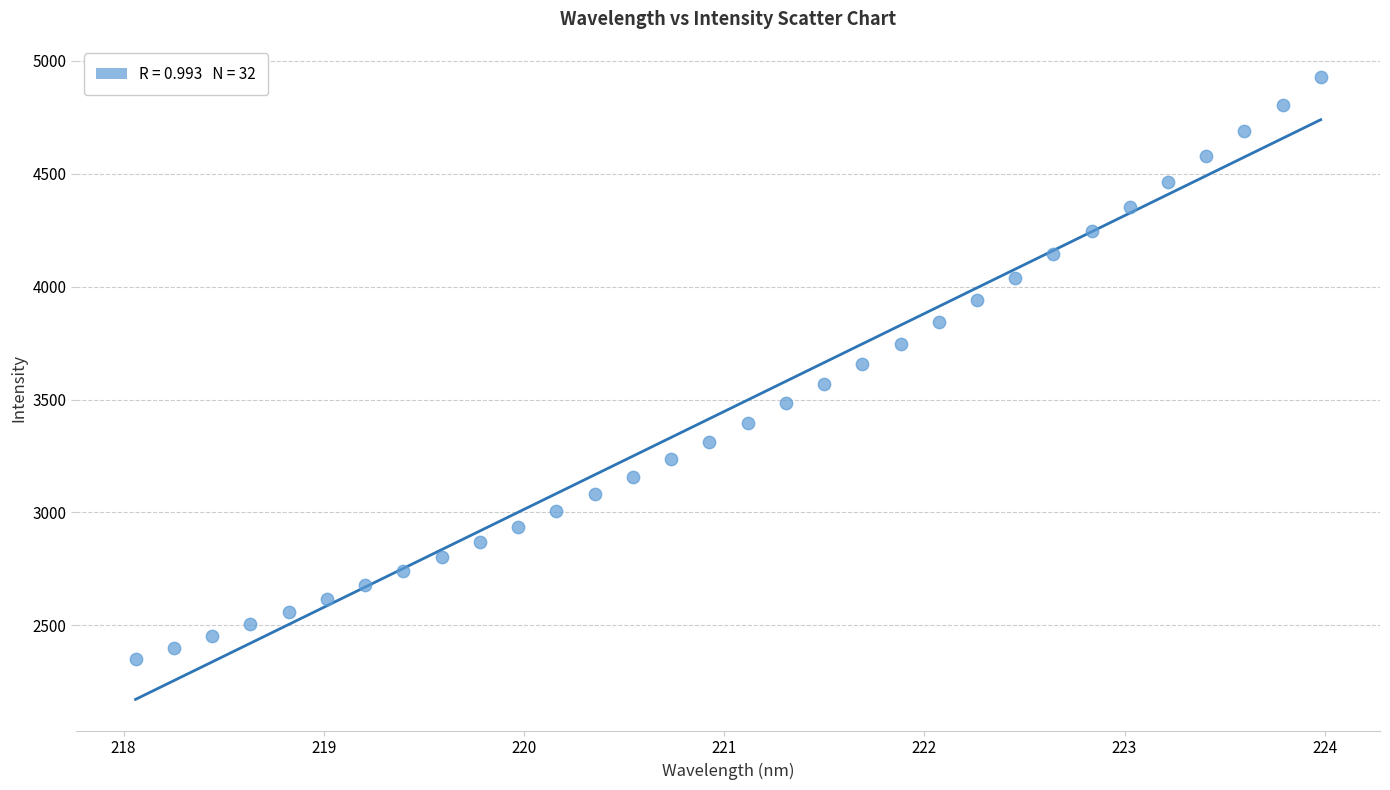

What is the range of X values (max minus min)?

5.9